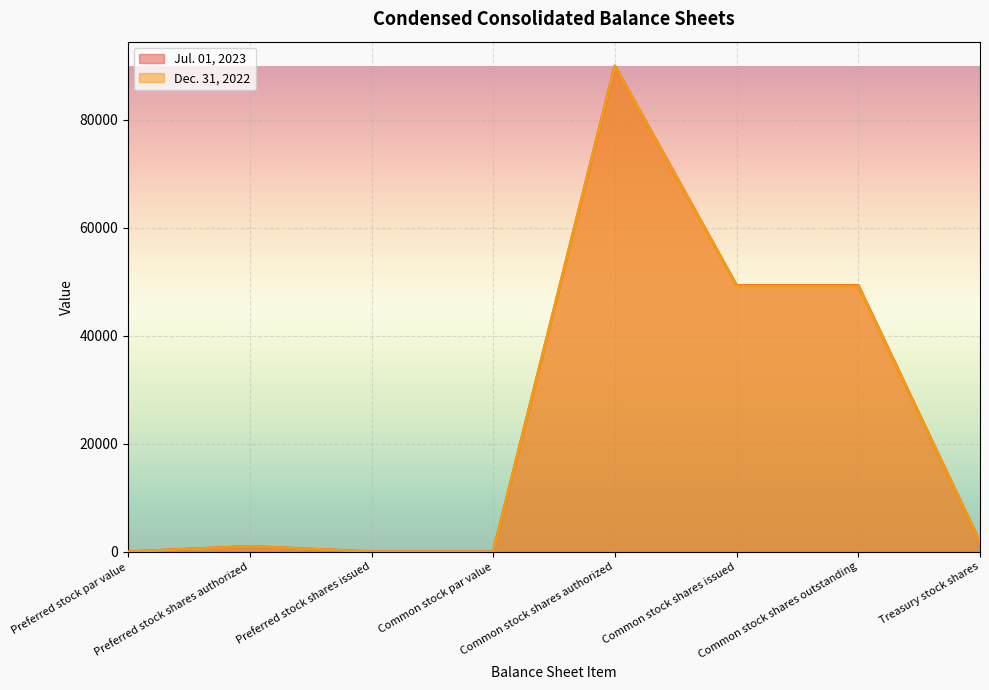

True or false: Dec. 31, 2022 has more than 2 interior local peaks.

False